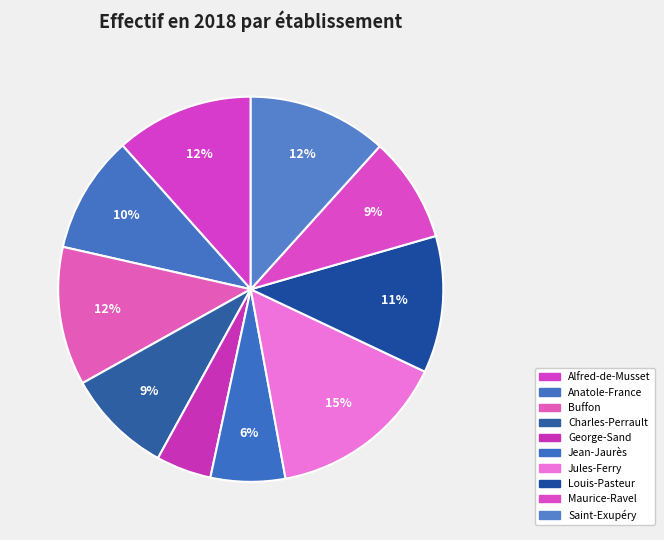

Combined, do Jules-Ferry and Buffon account for over 50%?

No